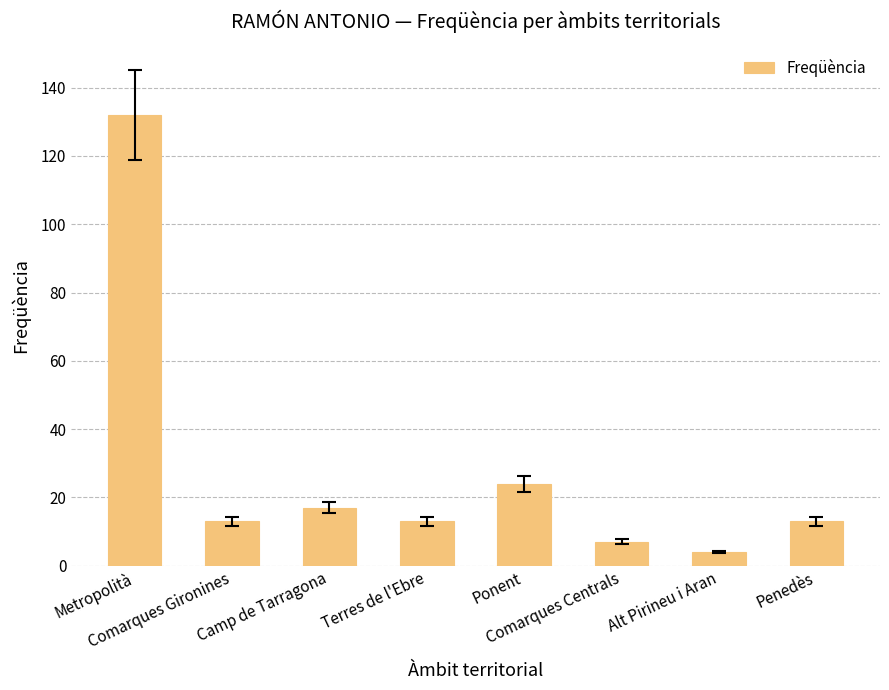

Read the value at Penedès, to the nearest 5.

15